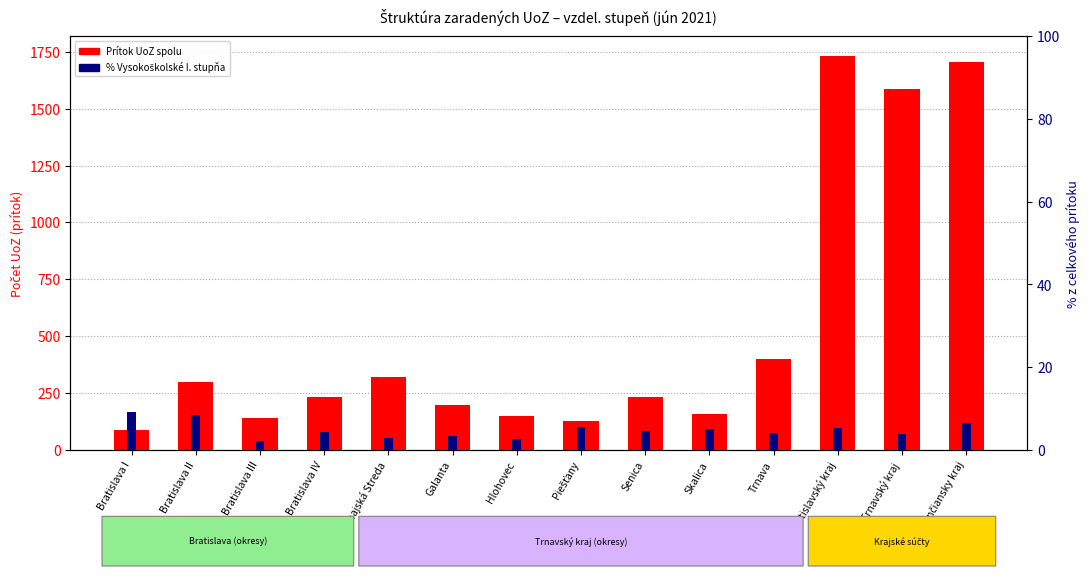

How many bars are there in total?

28